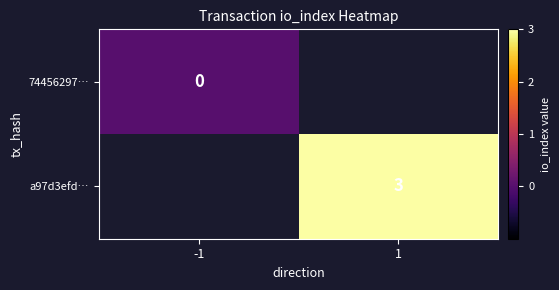

Is it true that a97d3efd… equals 3 at 1?

True